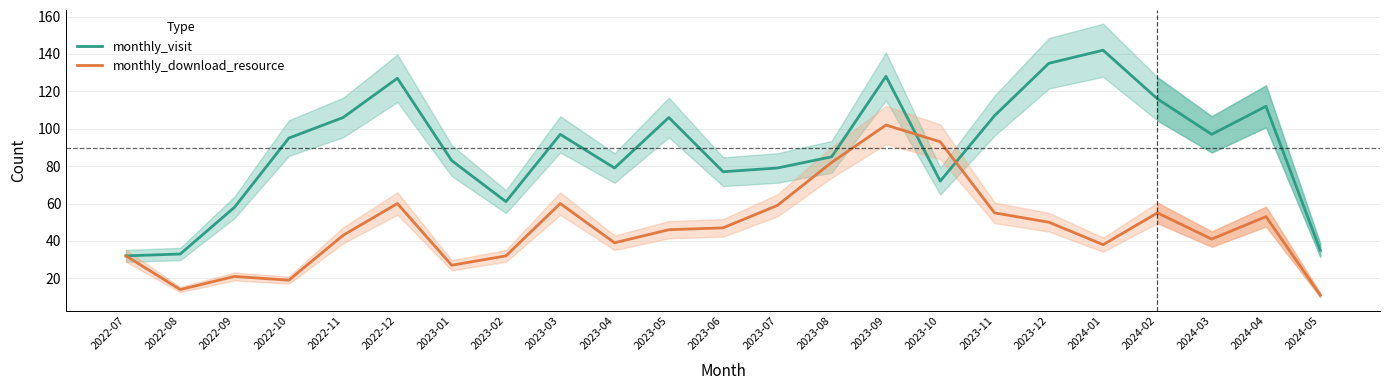

How many intersections are there between monthly_download_resource and monthly_visit?

2